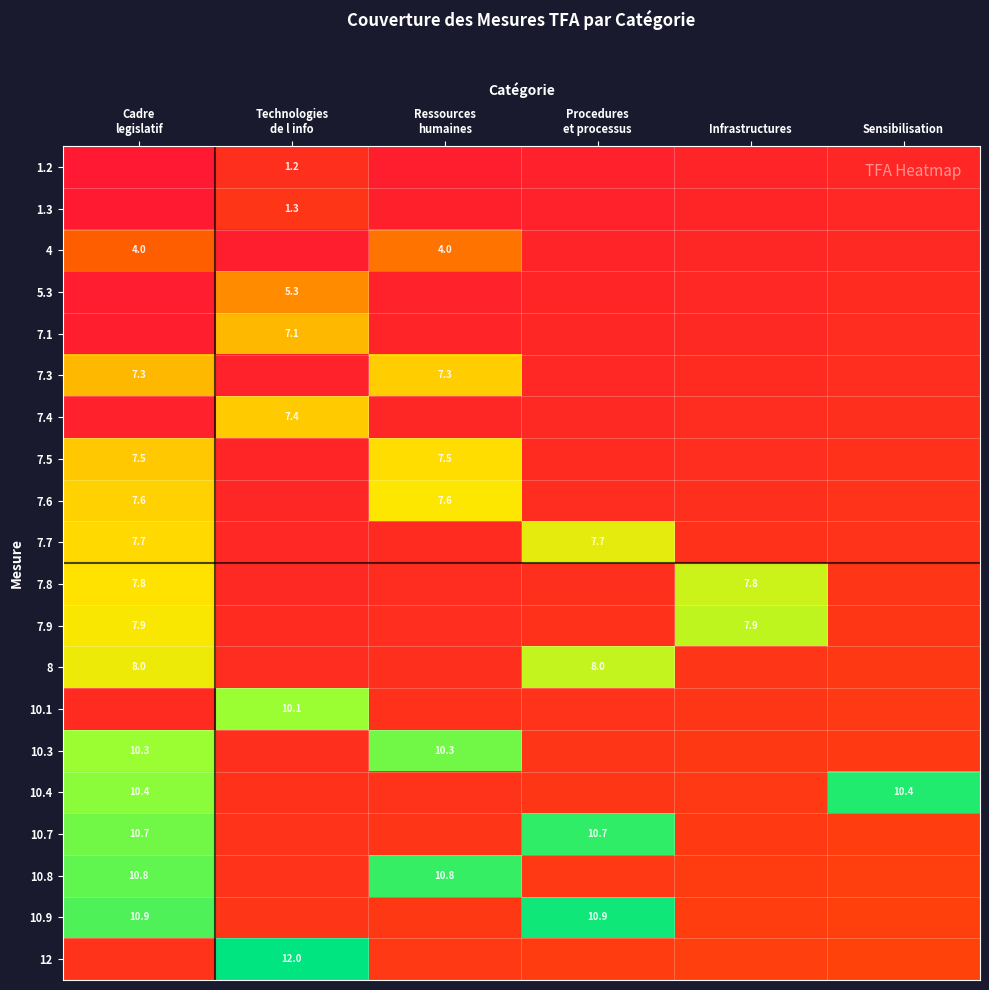

What is the spread (max minus min) of values at Sensibilisation?

16.3